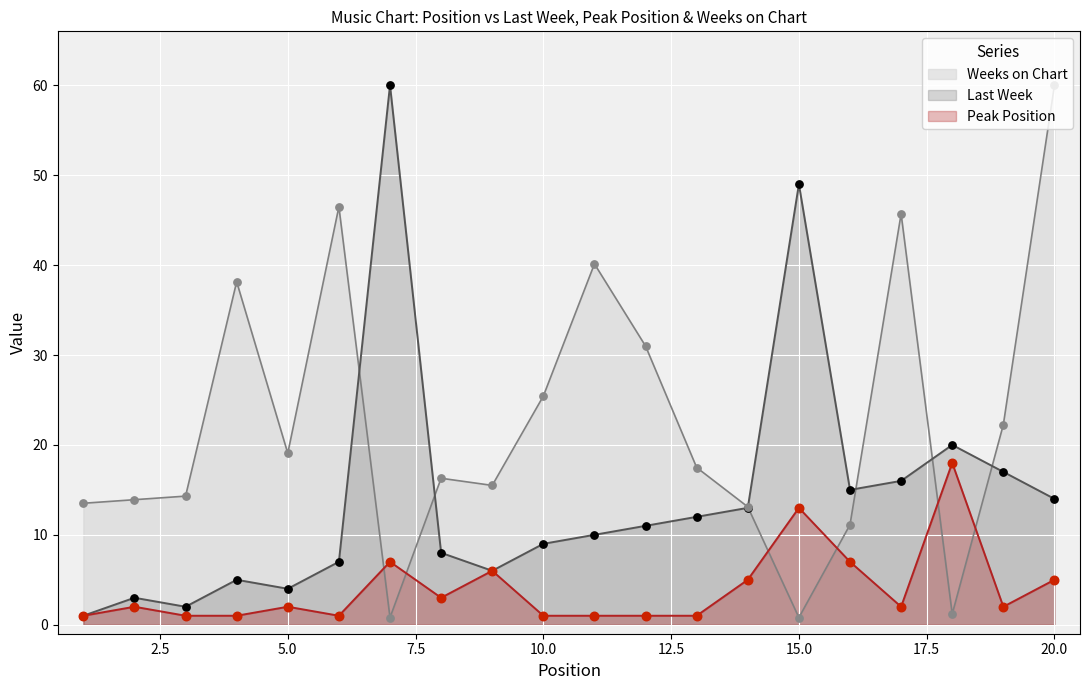

At how many categories does at least one series exceed 32?

7